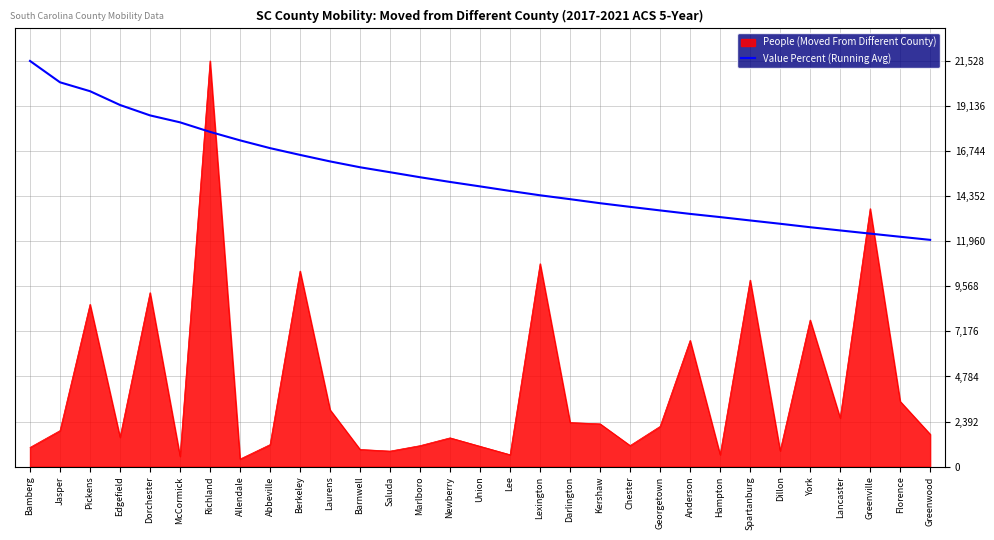

Rank the series by their average value, from lowest to highest.

People (Moved From Different County), Value Percent (Running Avg)